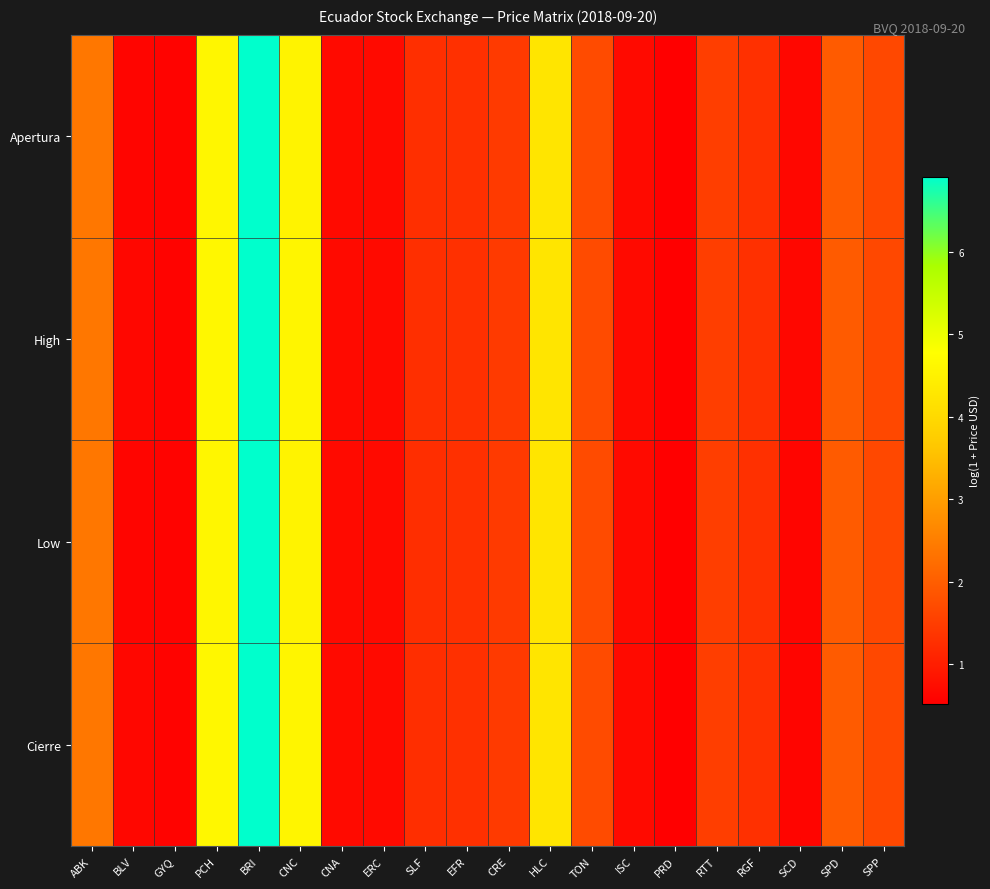

Which series has the widest spread of values?

Apertura